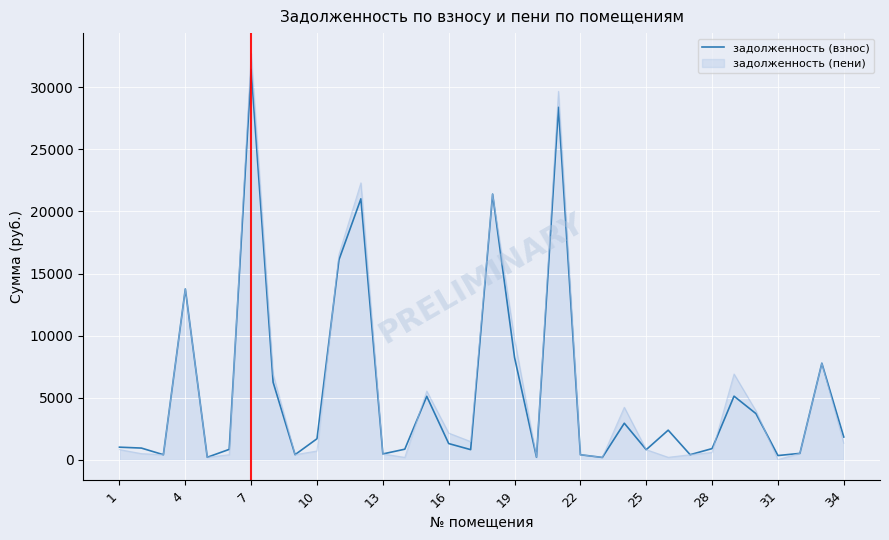

Which series has the widest spread of values?

задолженность (пени)